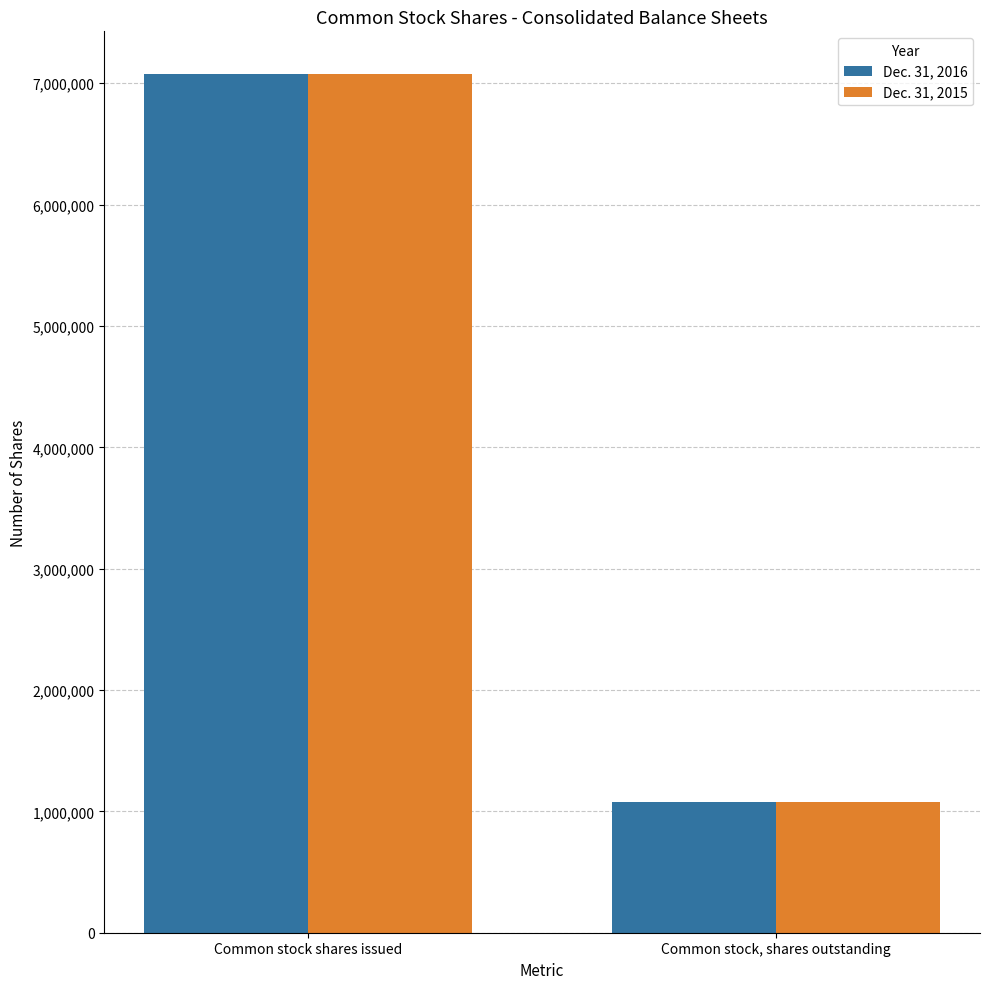

What is the maximum value for Dec. 31, 2016?

7074246